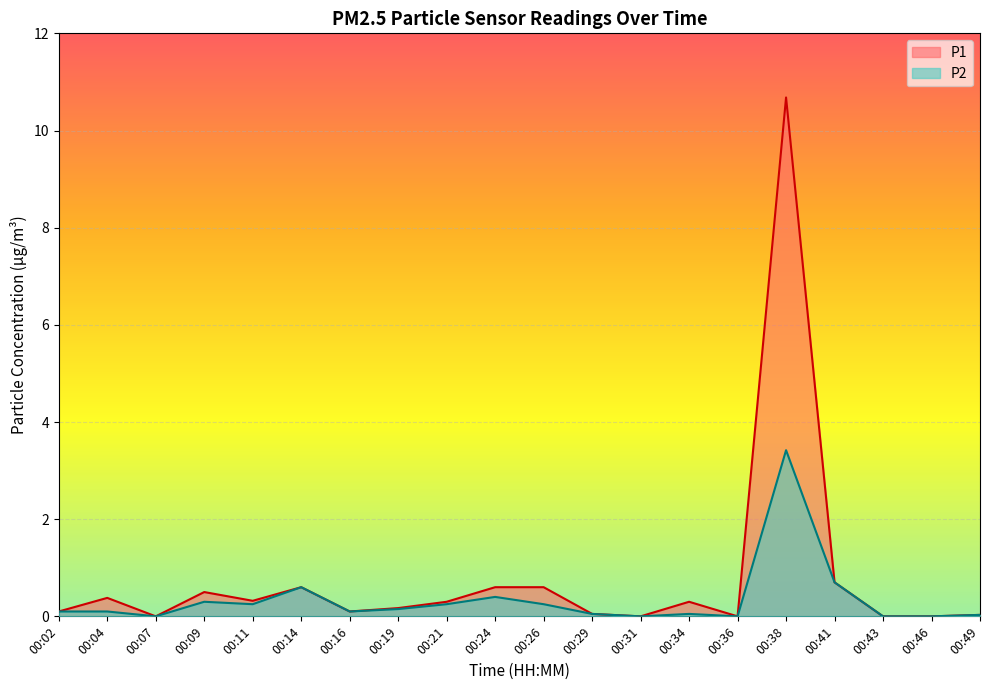

Reading left to right, transcribe all the data shown in this chart.

P1: 0.1	0.4	0.0	0.5	0.3	0.6	0.1	0.2	0.3	0.6	0.6	0.1	0.0	0.3	0.0	10.7	0.7	0.0	0.0	0.0
P2: 0.1	0.1	0.0	0.3	0.2	0.6	0.1	0.1	0.2	0.4	0.2	0.1	0.0	0.1	0.0	3.4	0.7	0.0	0.0	0.0